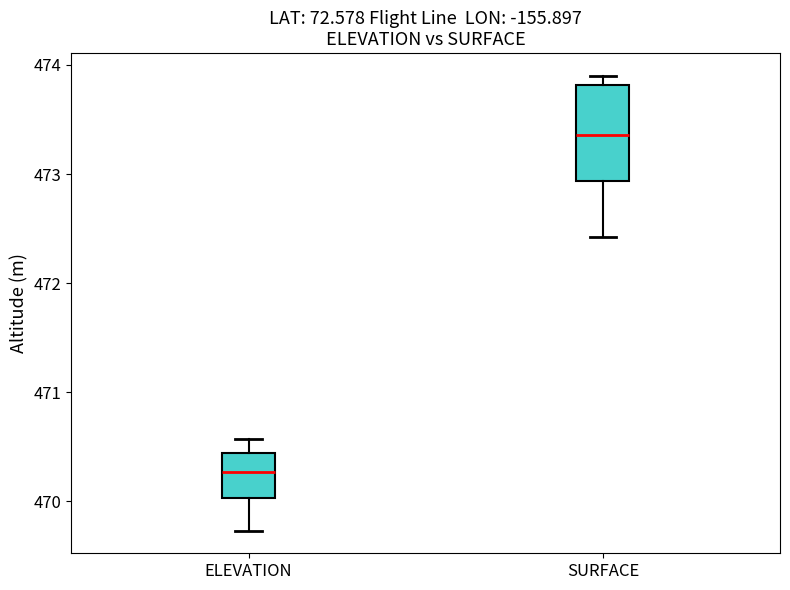

Where is the lower edge of the box for ELEVATION on the y-axis? The values are not printed on the chart, so give them approximately, as read against the axis.

470.0